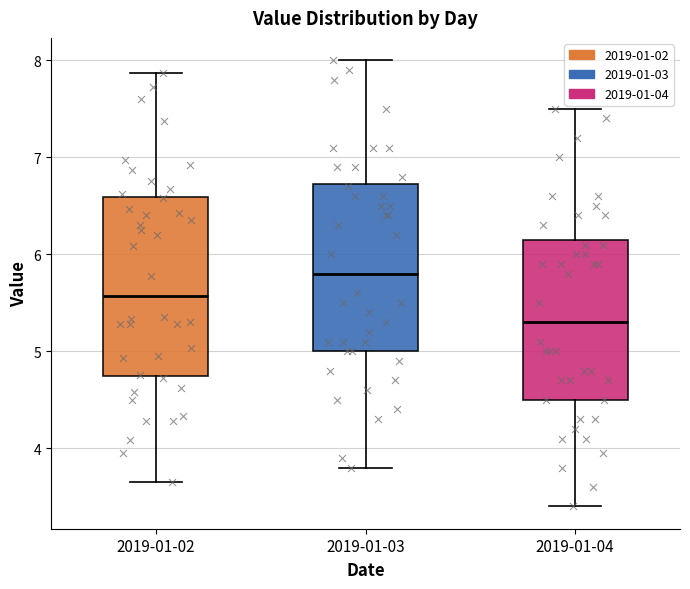

Where is the lower edge of the box for 2019-01-03 on the y-axis? The values are not printed on the chart, so give them approximately, as read against the axis.

5.0